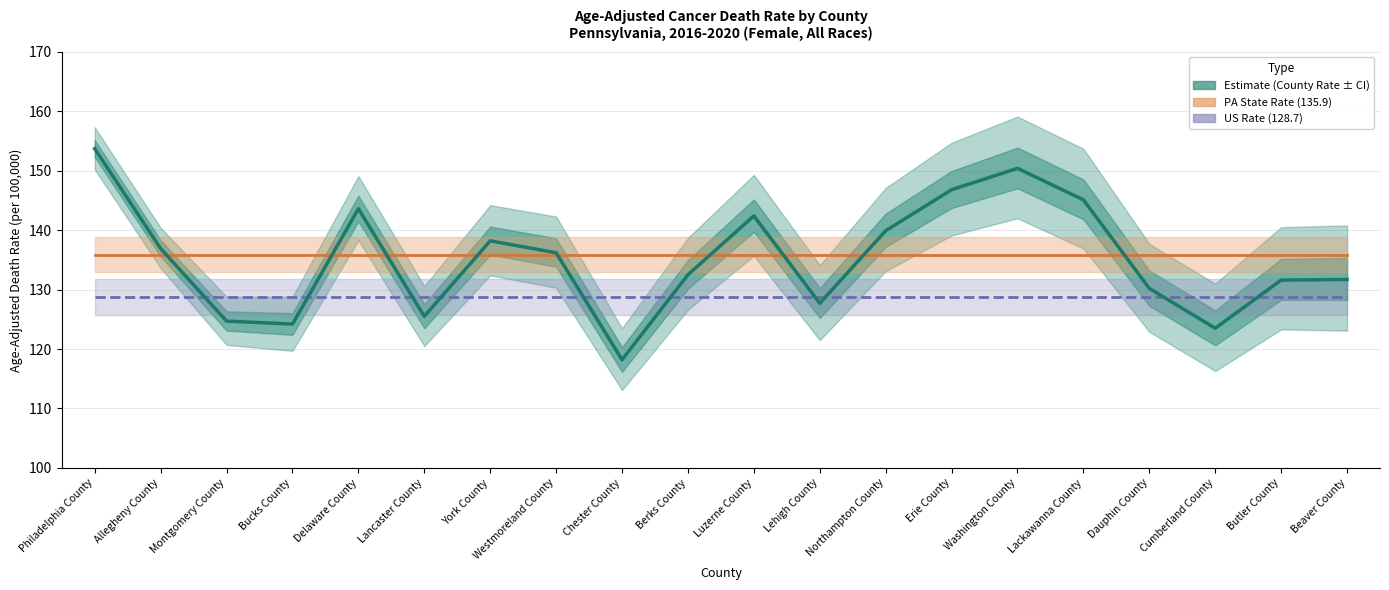

What is the label of the 12th point from the left?

Lehigh County